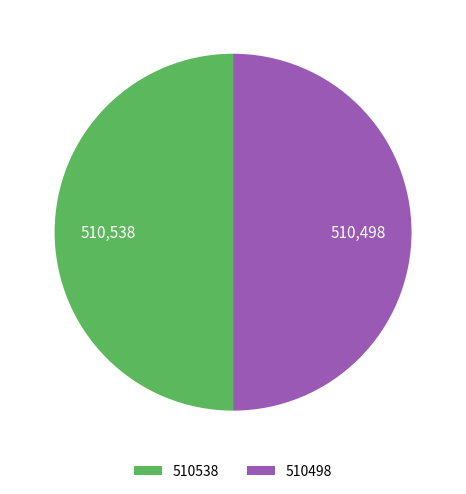

Approximately how many times larger is the value at 510538 compared to 510498?

1.0